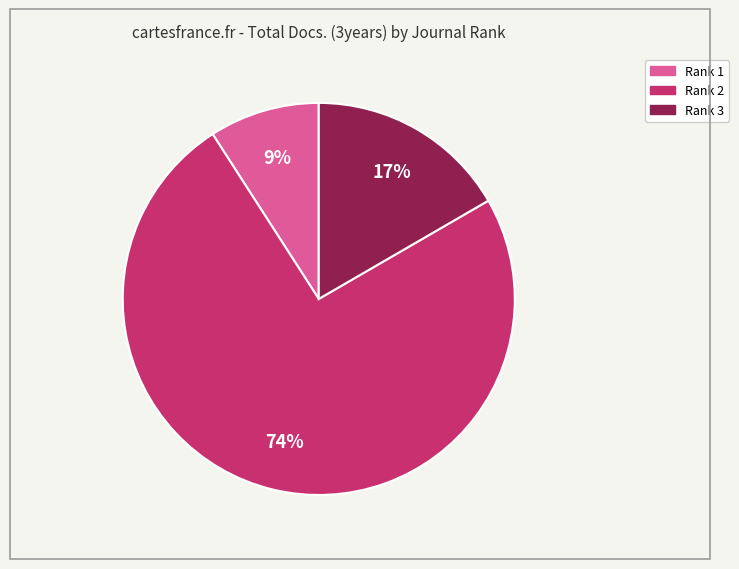

To the nearest percent, what is the average slice percentage?

33%